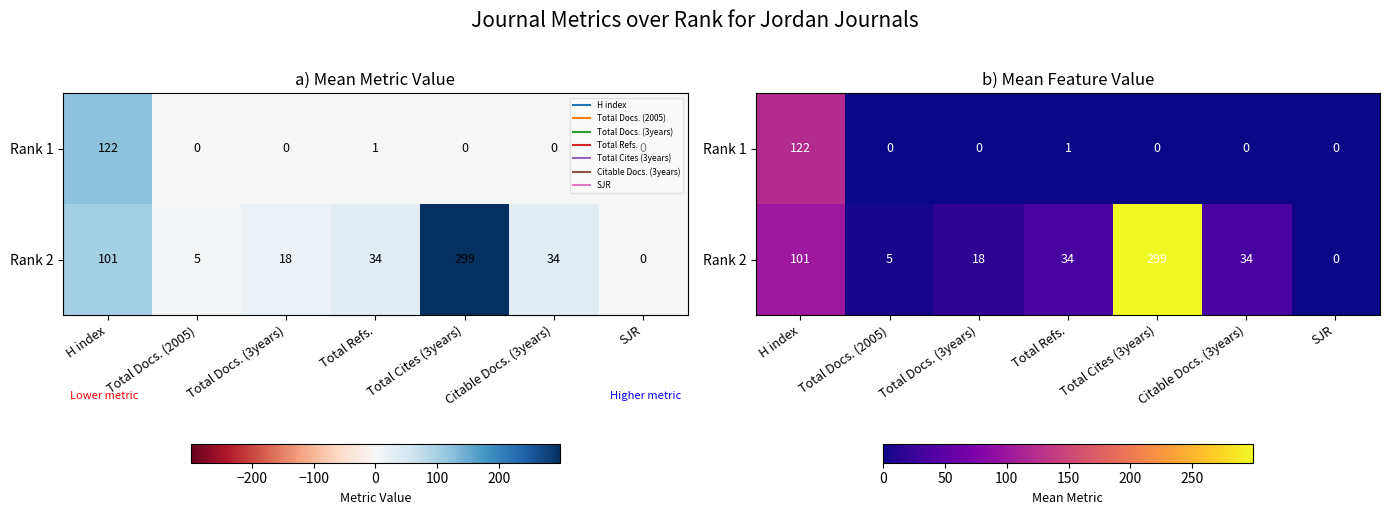

Where is Rank 1 nearest to the value 61?

Total Refs.